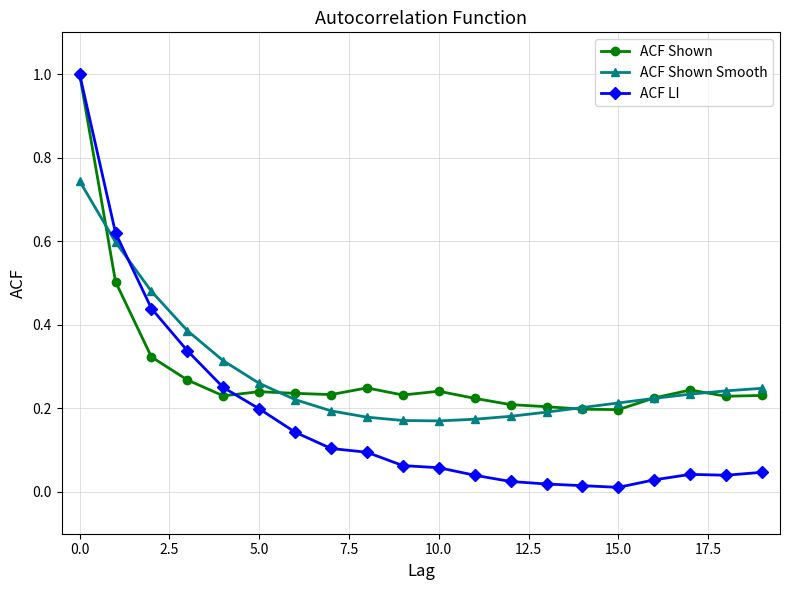

At how many categories does at least one series exceed 0?

20